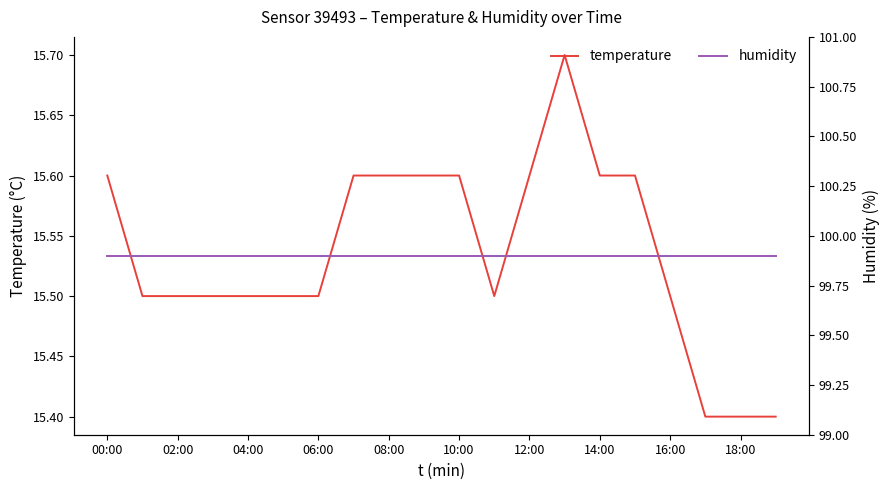

The value of humidity at 14:00 is 39.2. True or false?

False